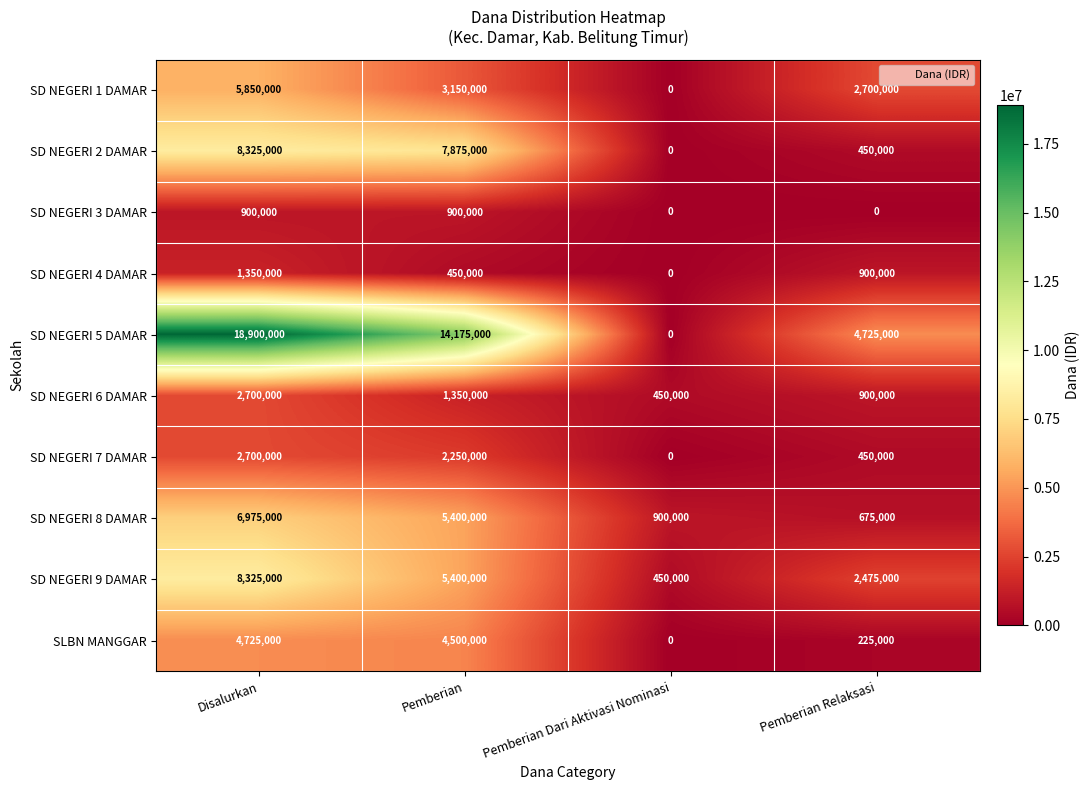

What is the minimum value for SD NEGERI 8 DAMAR?

675000